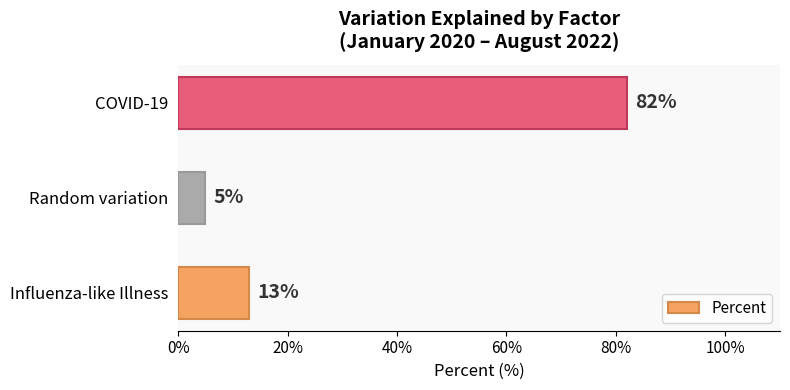

List the labels in order of value, largest first.

COVID-19, Influenza-like Illness, Random variation